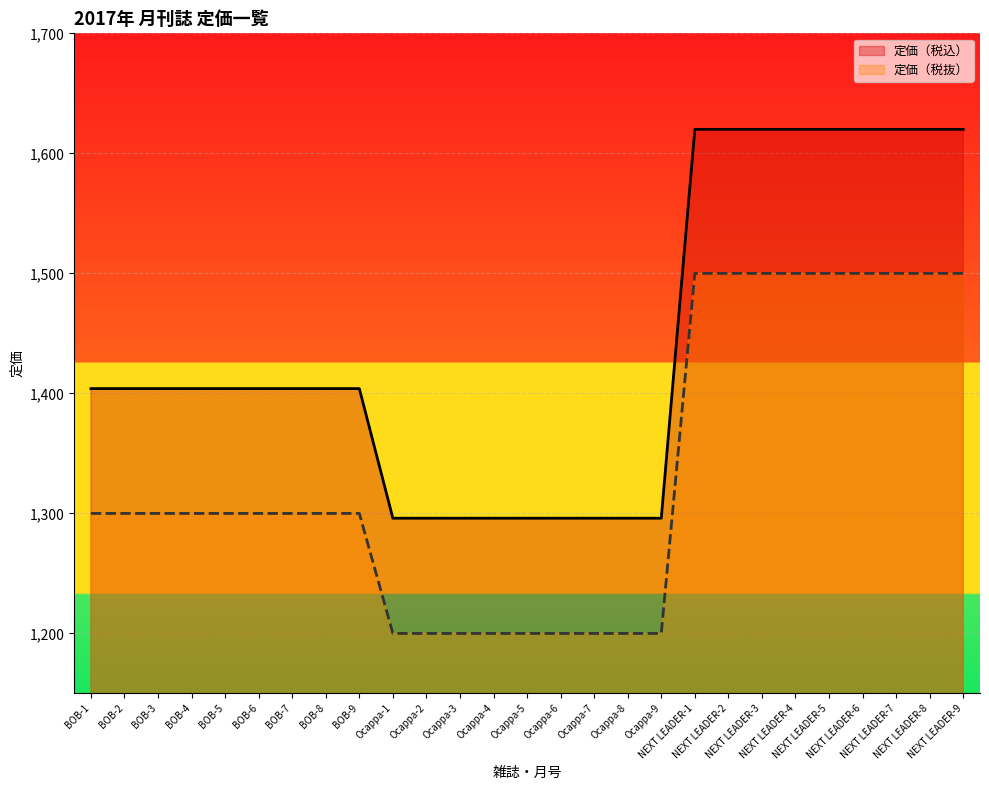

Read the 定価（税抜） value at Ocappa-1, to the nearest 10.

1200